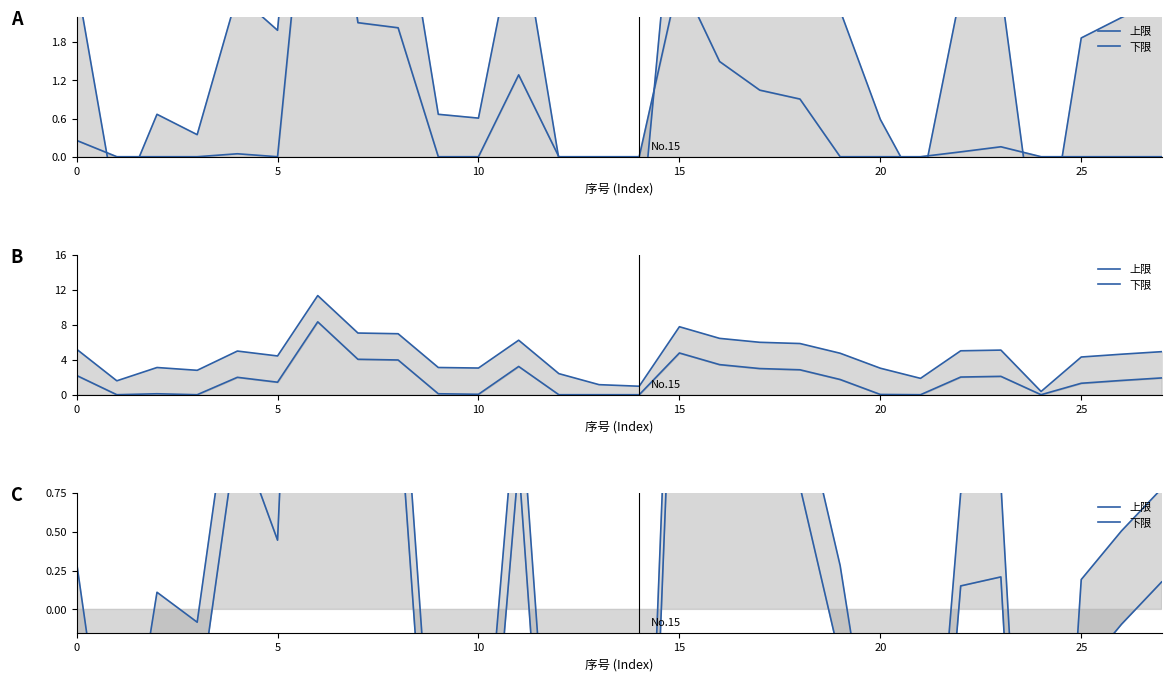

How many data points in 上限 are less than 0?

10